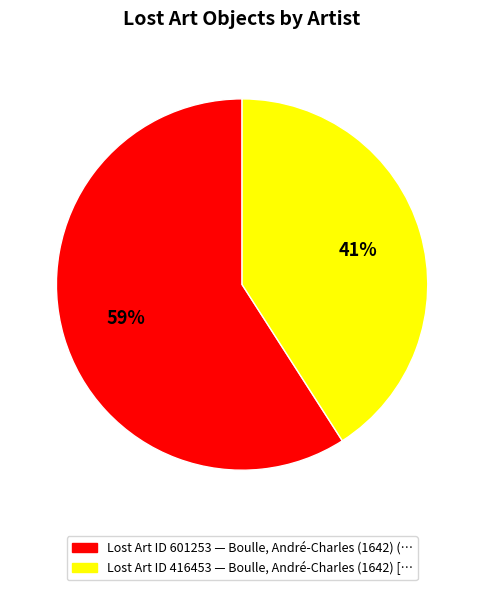

To the nearest percent, what is the average slice percentage?

50%